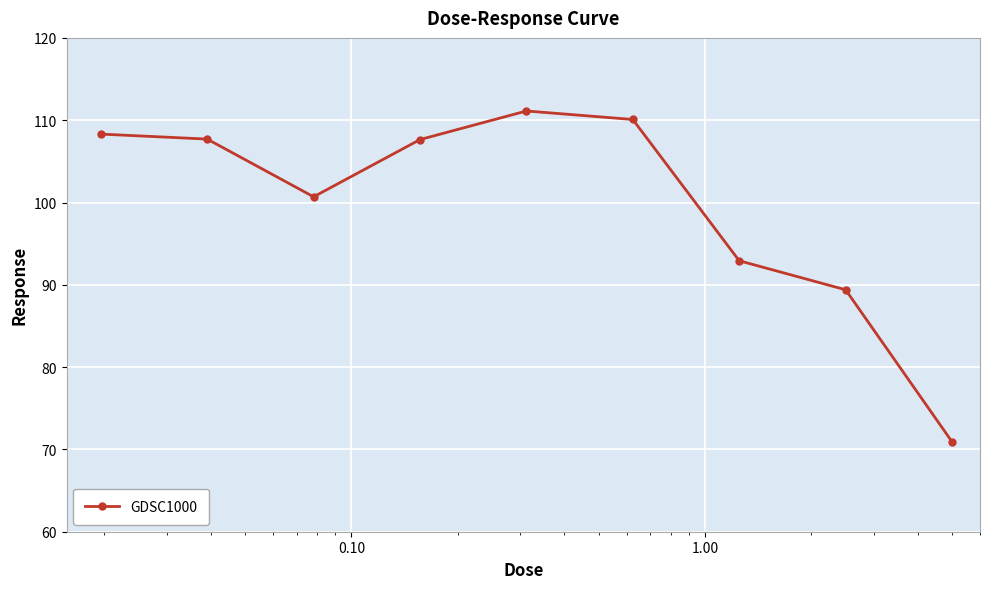

What is the smallest value displayed?

70.9